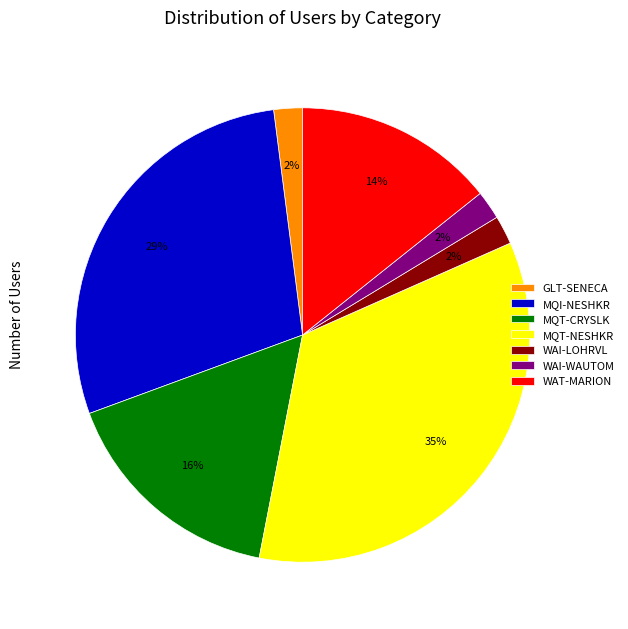

Combined, do MQI-NESHKR and WAI-LOHRVL account for over 50%?

No